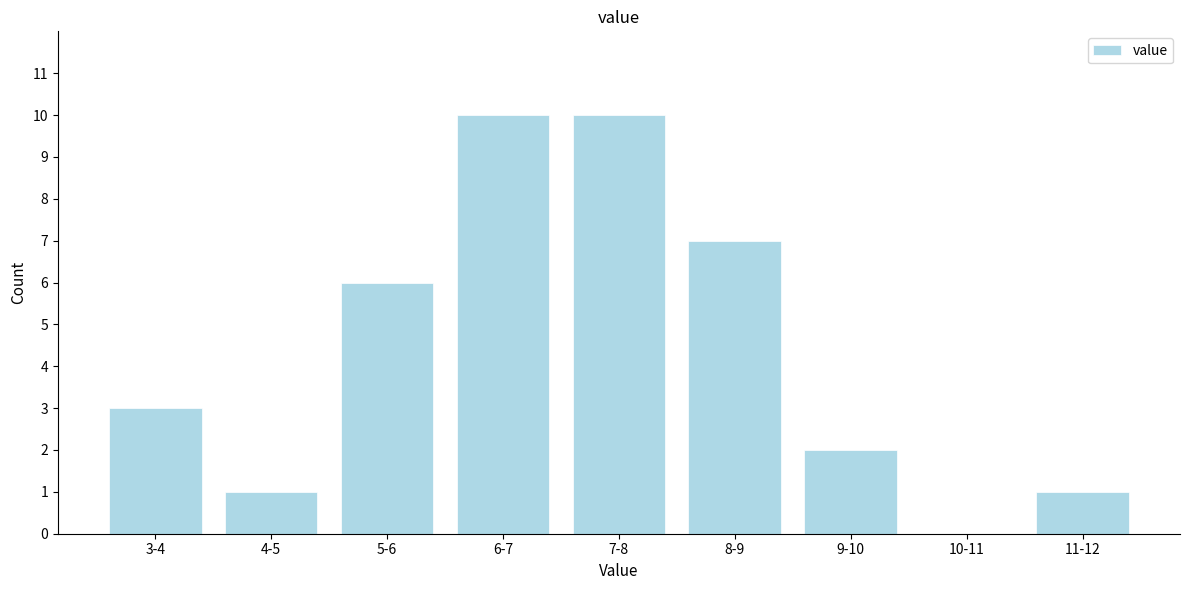

Reading left to right, transcribe all the data shown in this chart.

3-4=3	4-5=1	5-6=6	6-7=10	7-8=10	8-9=7	9-10=2	10-11=0	11-12=1